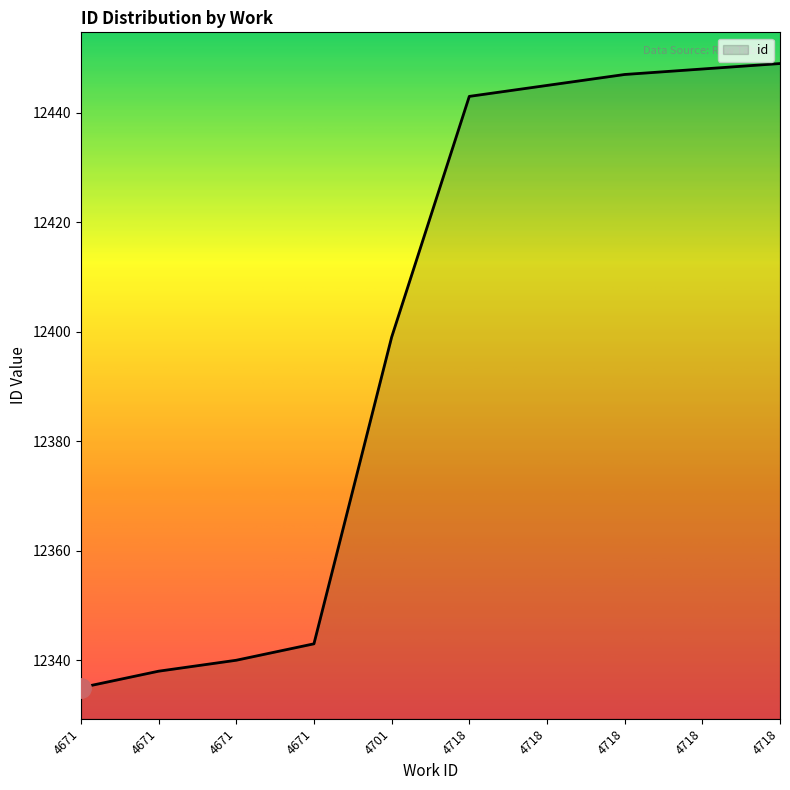

How many lines are shown in the chart?

1